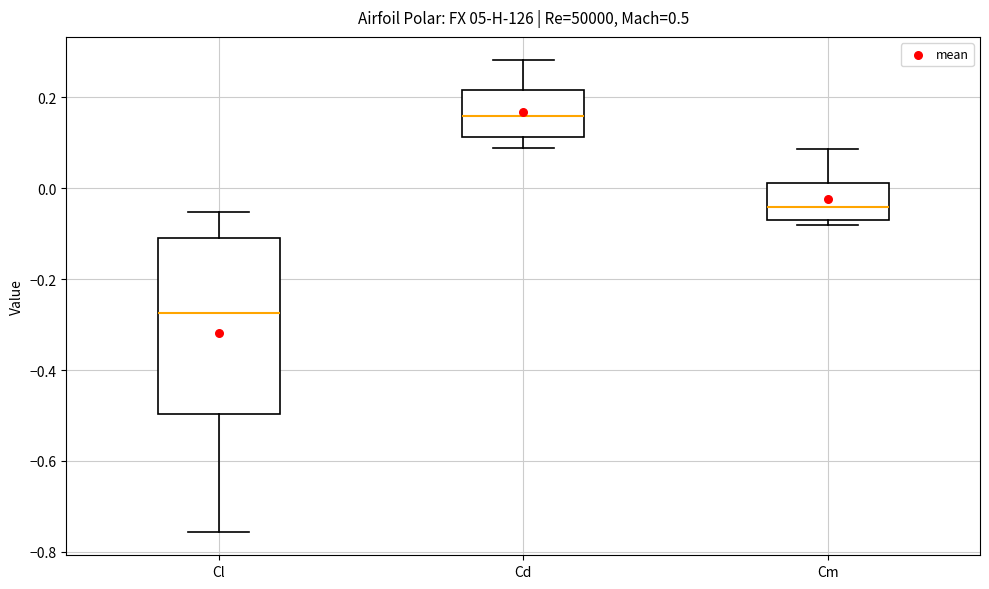

Comparing the boxes themselves (not the whiskers), which one is the tallest?

Cl